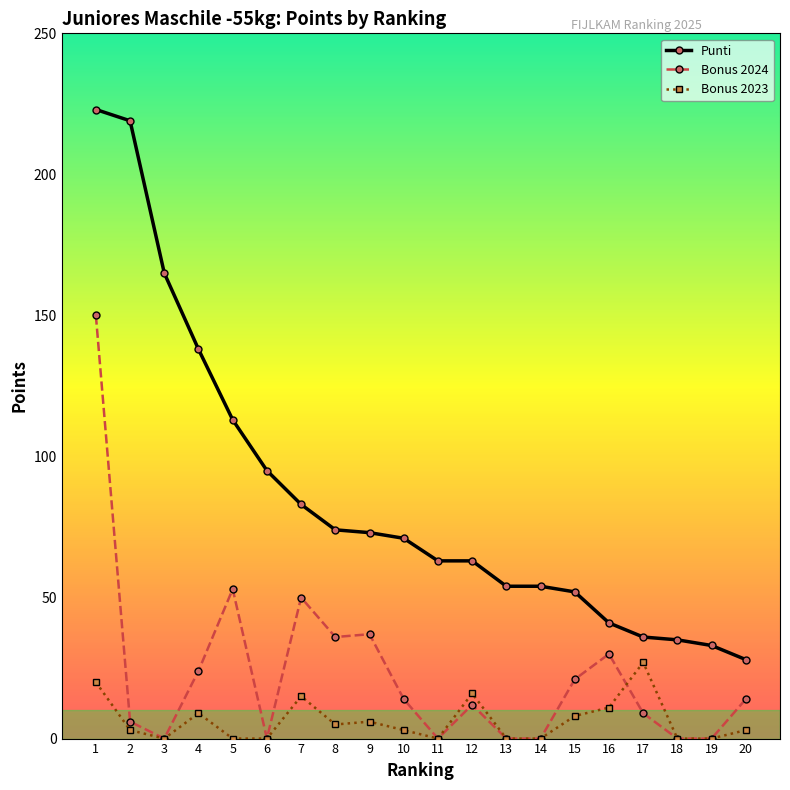

Is it true that Punti equals 54 at 14?

True